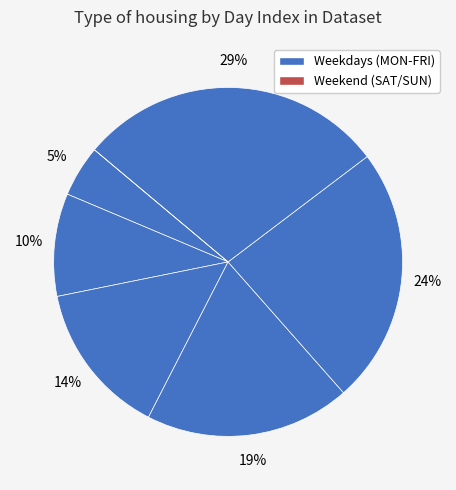

How many segments does this pie chart have?

7